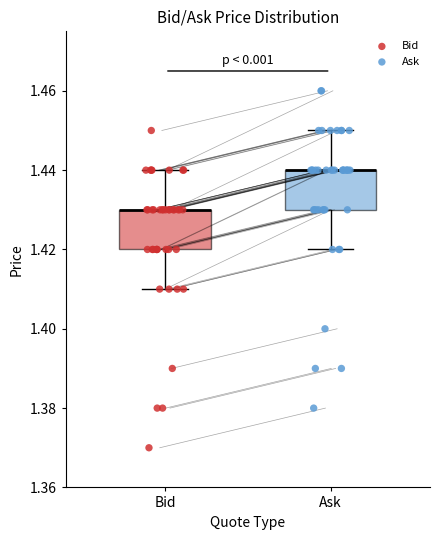

Reading left to right, read every box against the y-axis: the position of its median line, the range the box covers, and the ends of its whiskers. The values are not printed on the chart, so give them approximately, as read against the axis.

Bid: median 1.43 (drawn on the box's upper edge), box 1.42 to 1.43, whiskers 1.41 to 1.44
Ask: median 1.44 (drawn on the box's upper edge), box 1.43 to 1.44, whiskers 1.42 to 1.45